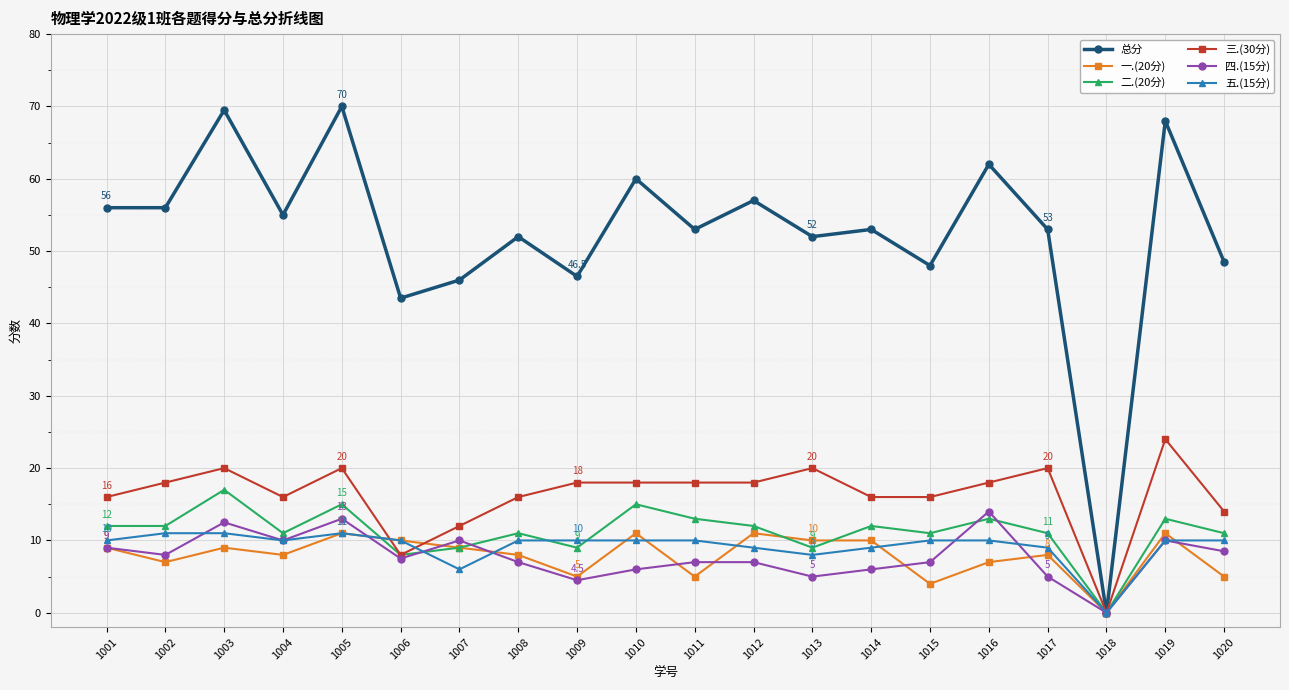

What are all the series names shown in the legend?

总分, 一.(20分), 二.(20分), 三.(30分), 四.(15分), 五.(15分)